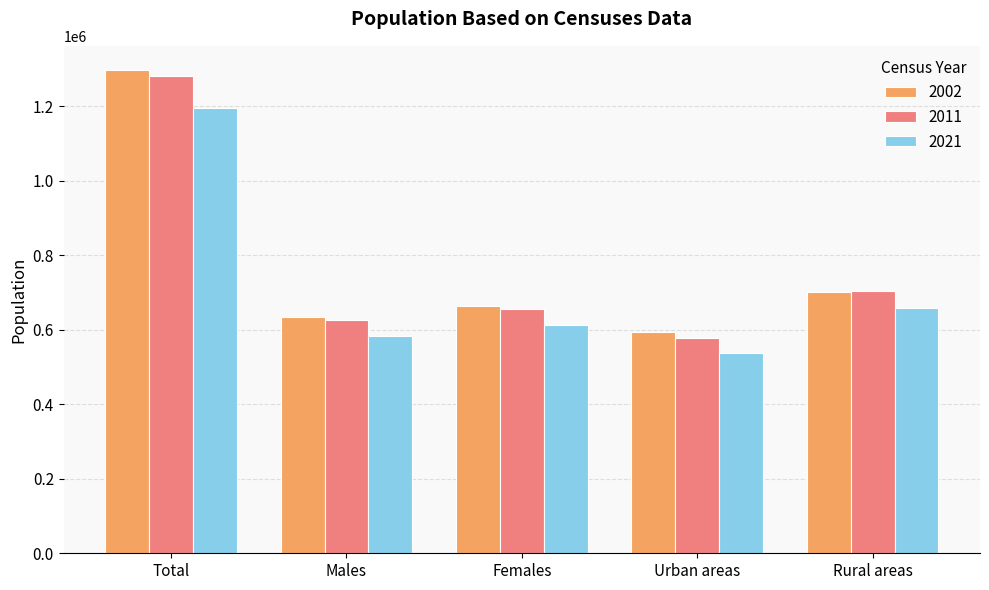

What are all the series names shown in the legend?

2002, 2011, 2021